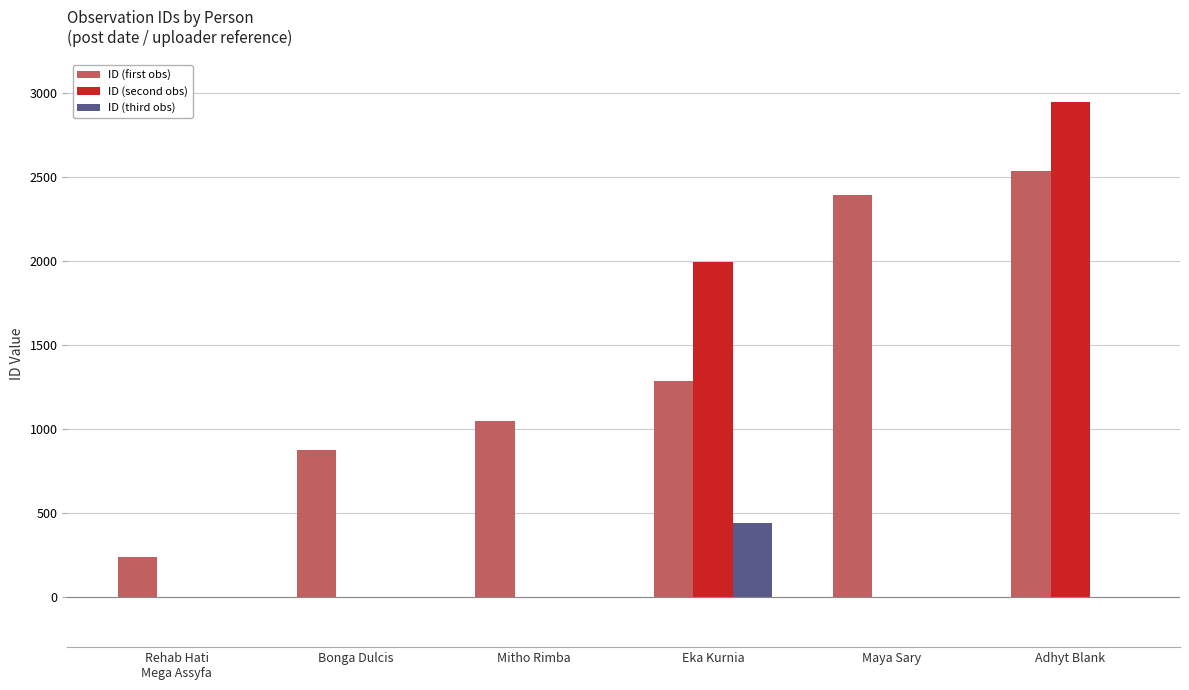

What value does the ID (third obs) series have at Eka Kurnia?

438